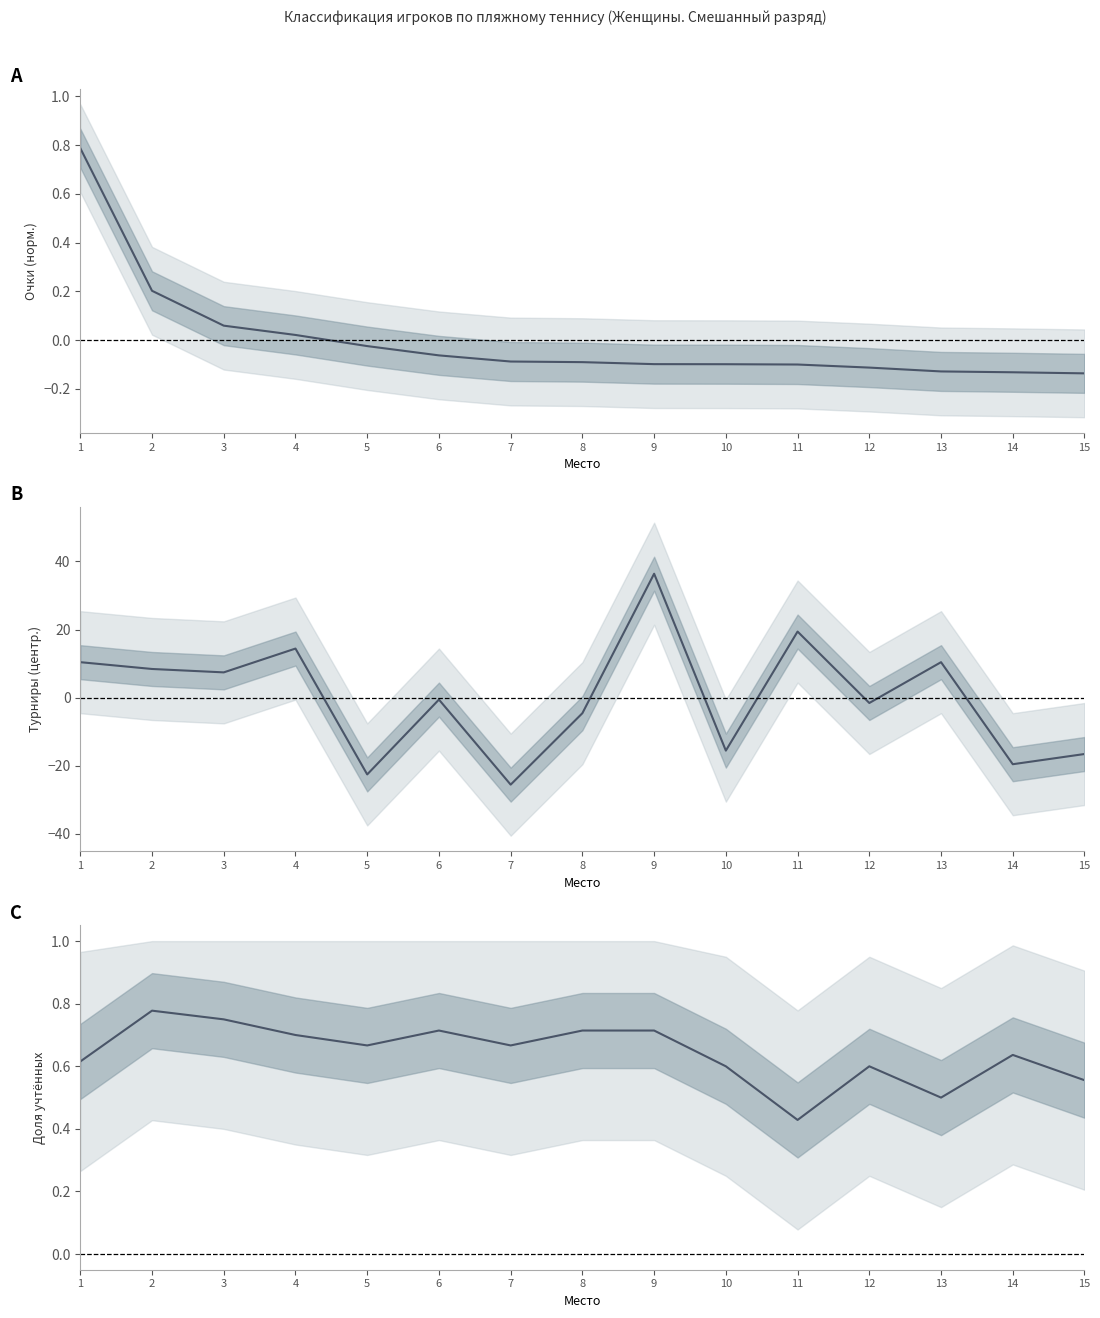

What is the difference between the maximum and minimum values in the Кол-во турниров (центр.) series?

62.0